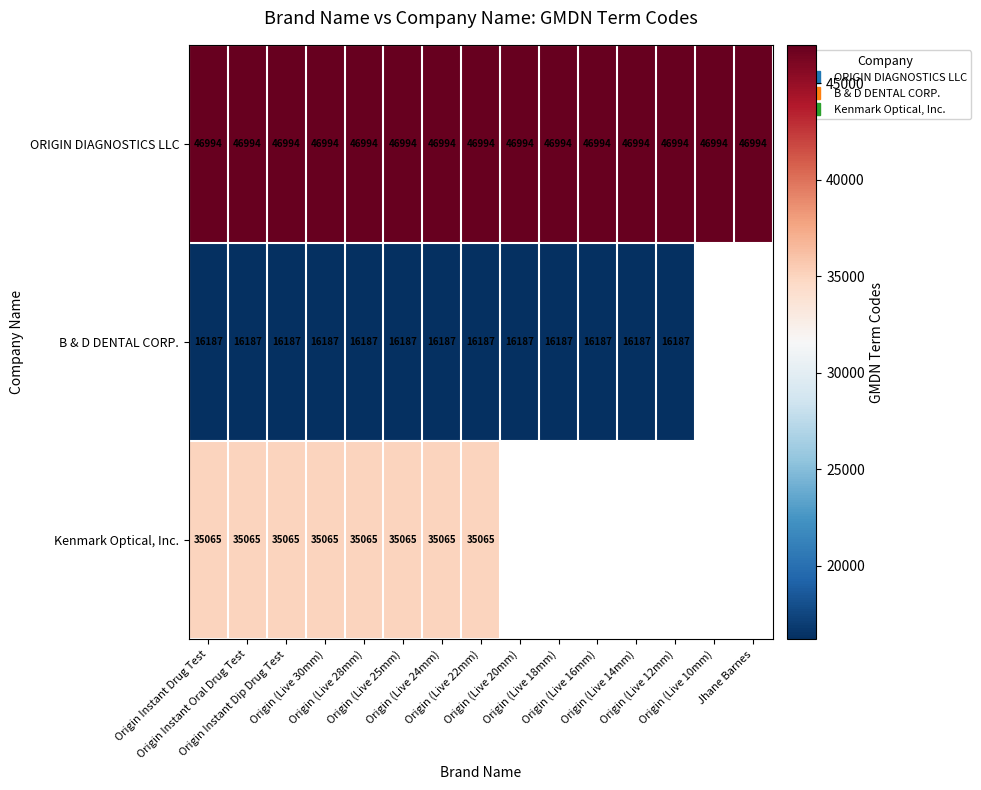

Which category has the lowest value in the B & D DENTAL CORP. series?

Origin Instant Drug Test